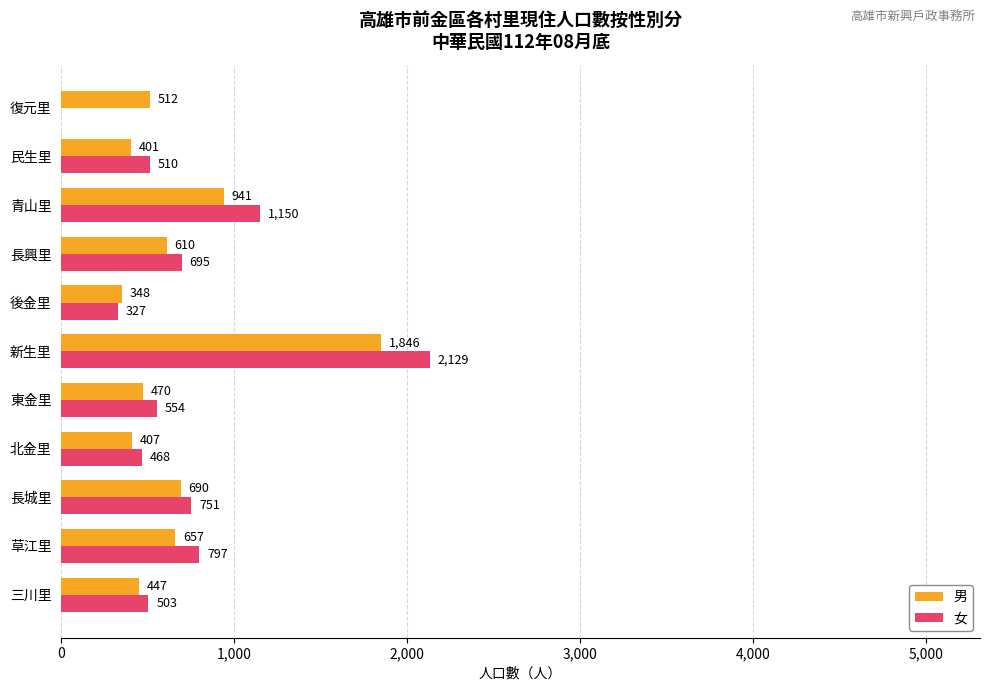

At which category is the sum across all series the highest?

新生里